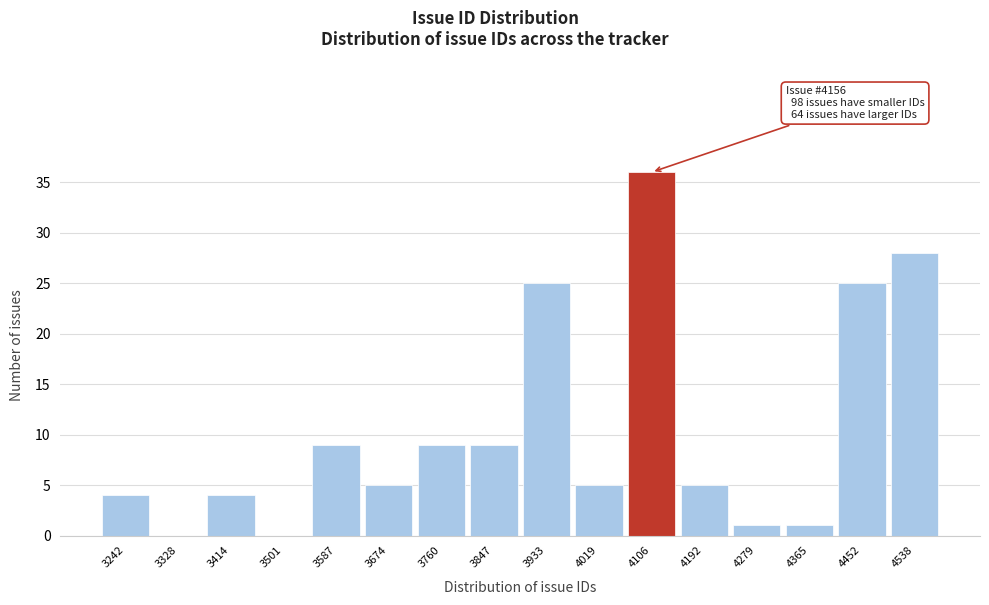

Reading left to right, extract all data points from this chart.

3242=4	3328=0	3414=4	3501=0	3587=9	3674=5	3760=9	3847=9	3933=25	4019=5	4106=36	4192=5	4279=1	4365=1	4452=25	4538=28